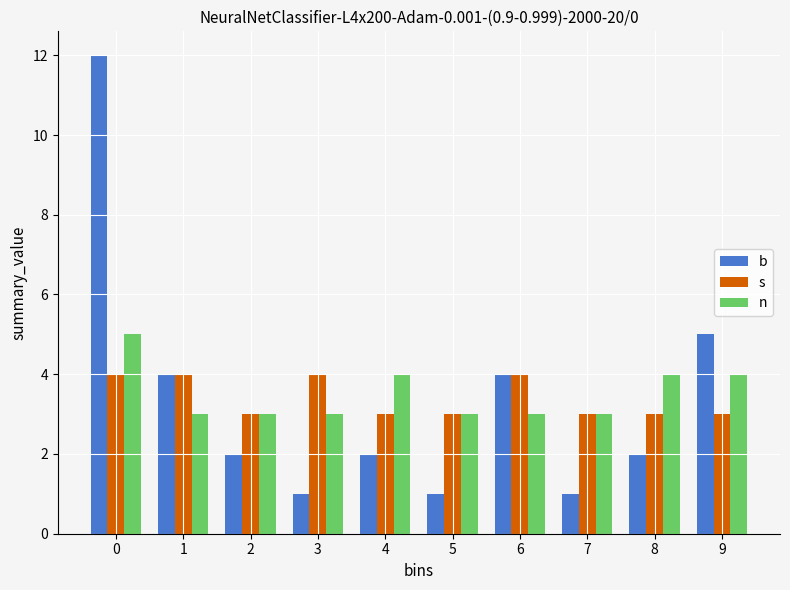

Reading left to right, extract all data points from this chart.

b: 12	4	2	1	2	1	4	1	2	5
s: 4	4	3	4	3	3	4	3	3	3
n: 5	3	3	3	4	3	3	3	4	4